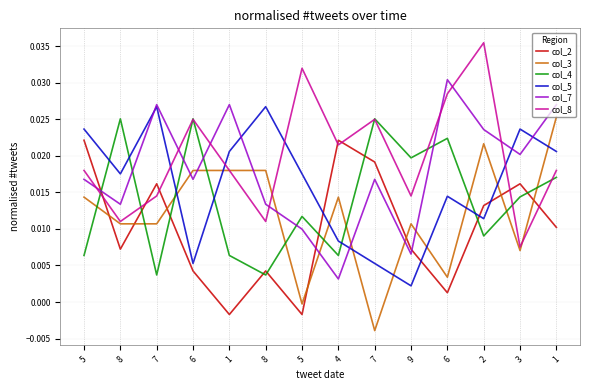

What are all the series names shown in the legend?

col_2, col_3, col_4, col_5, col_7, col_8